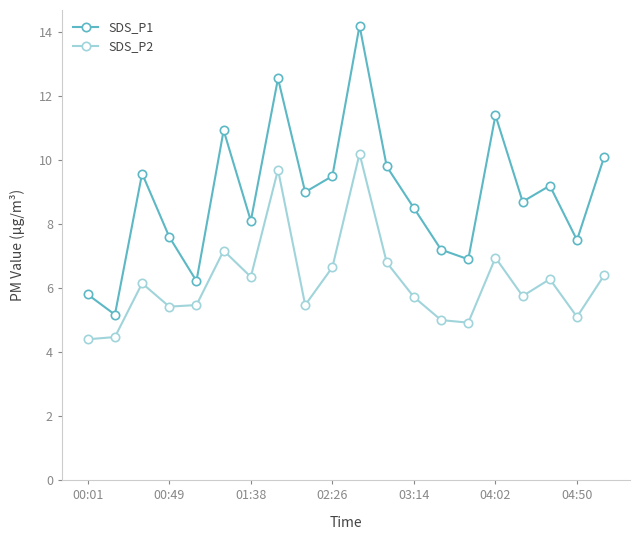

What is the sum of all SDS_P2 values?

124.4